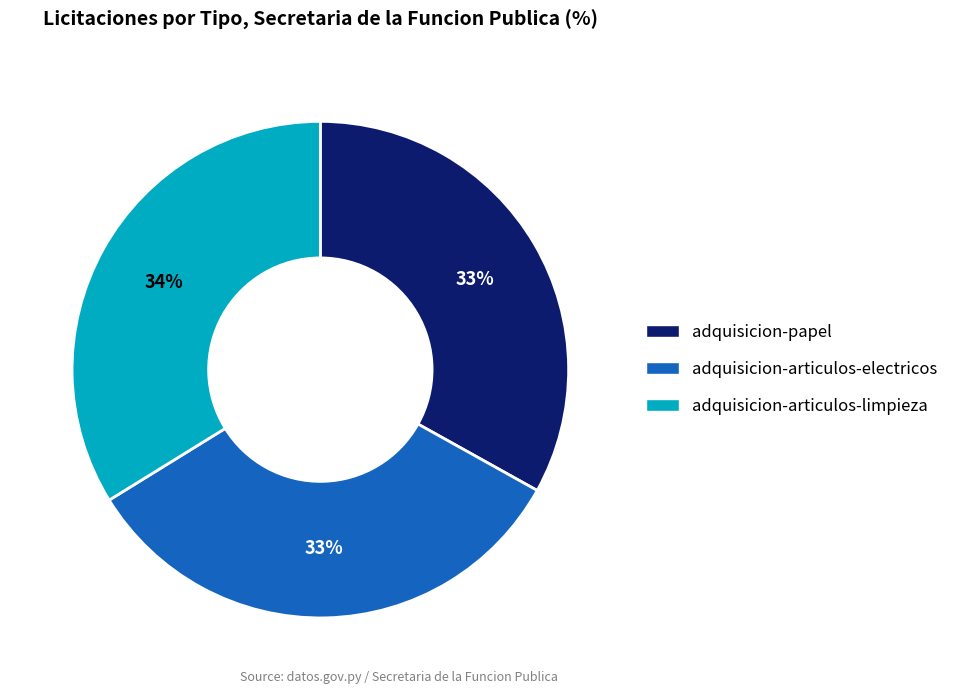

True or false: adquisicion-articulos-limpieza accounts for 34% of the total.

True